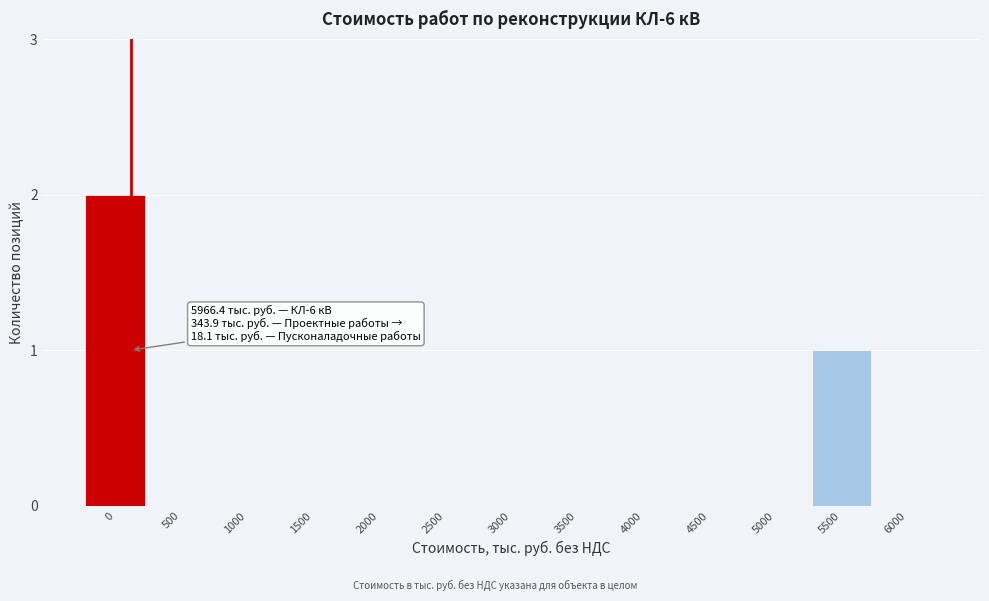

Reading left to right, extract all data points from this chart.

0=2	500=0	1000=0	1500=0	2000=0	2500=0	3000=0	3500=0	4000=0	4500=0	5000=0	5500=1	6000=0